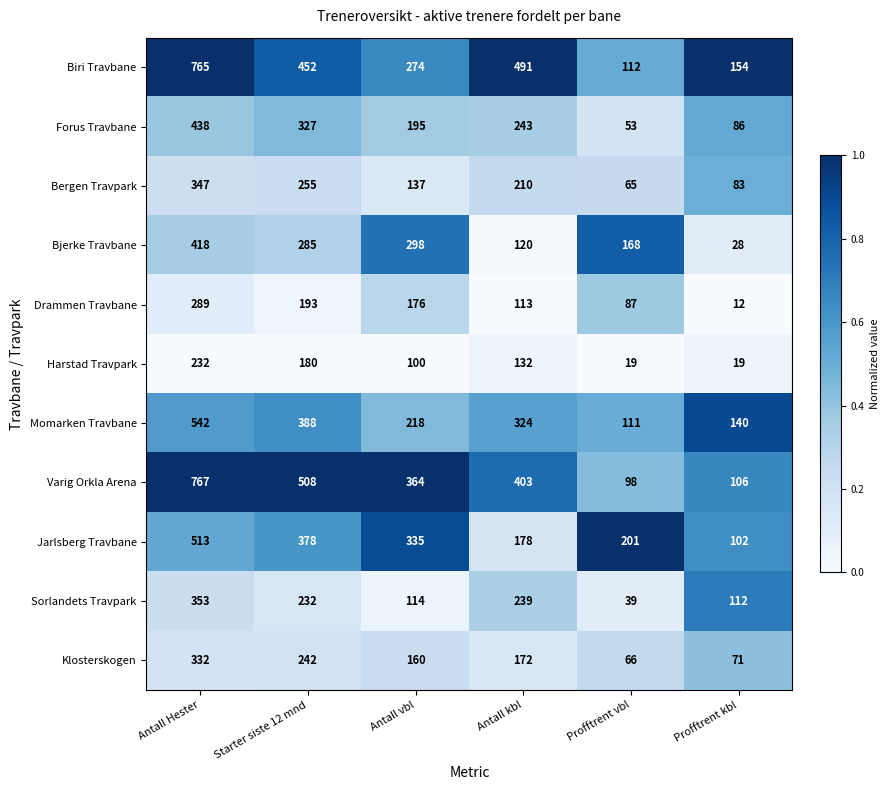

What is the approximate value of Varig Orkla Arena at Antall Hester?

767